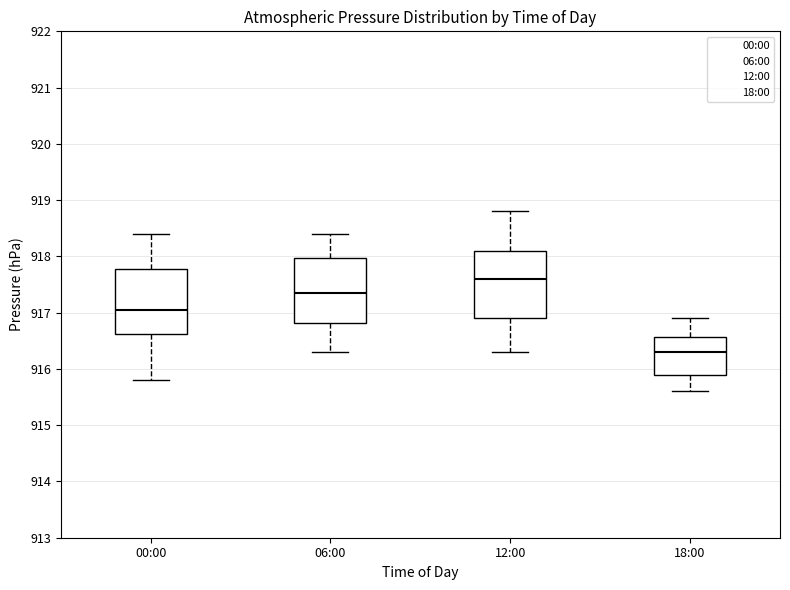

Where does the median line of the box for 06:00 sit on the y-axis? The values are not printed on the chart, so give them approximately, as read against the axis.

917.4